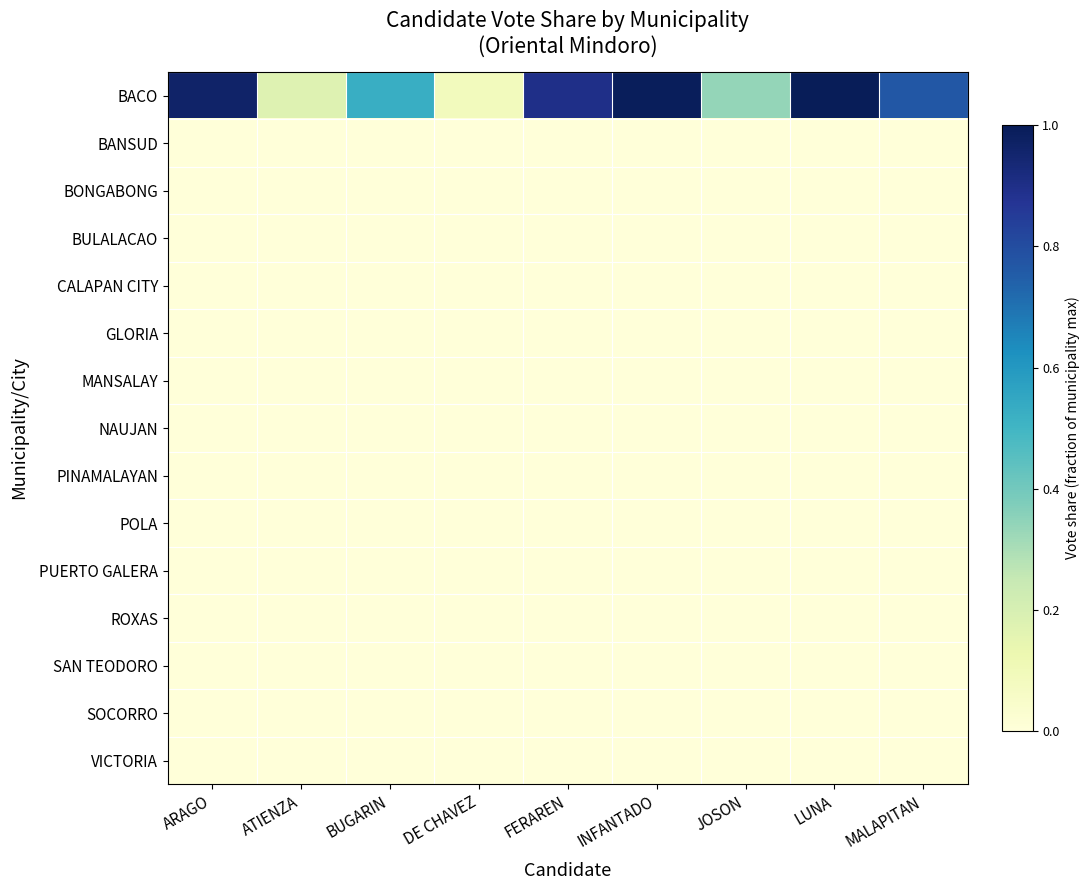

Count the number of categories in the chart.

9